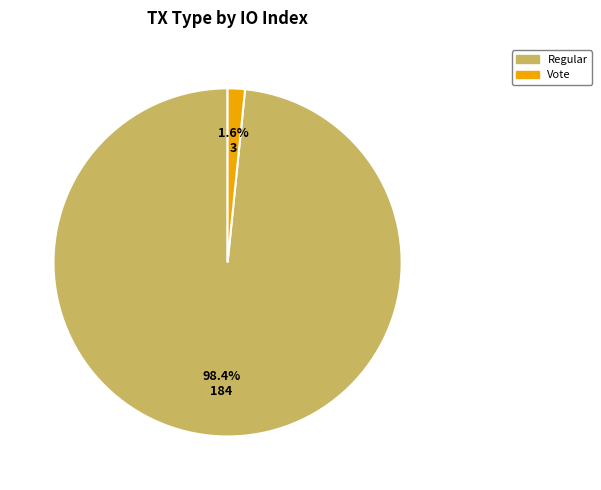

To the nearest percent, what is the combined percentage of Regular and Vote?

100%